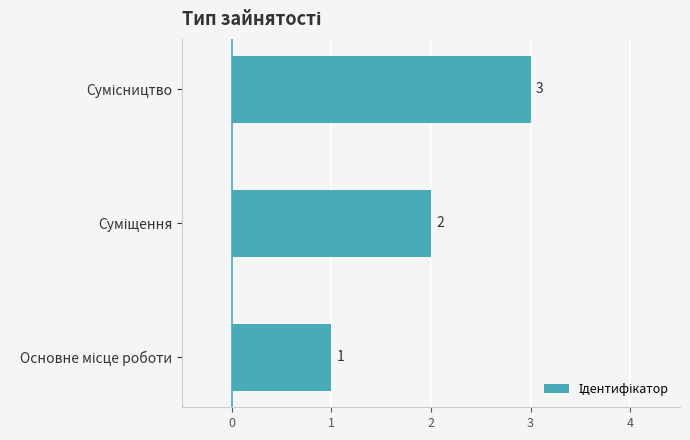

What is the greatest value displayed?

3